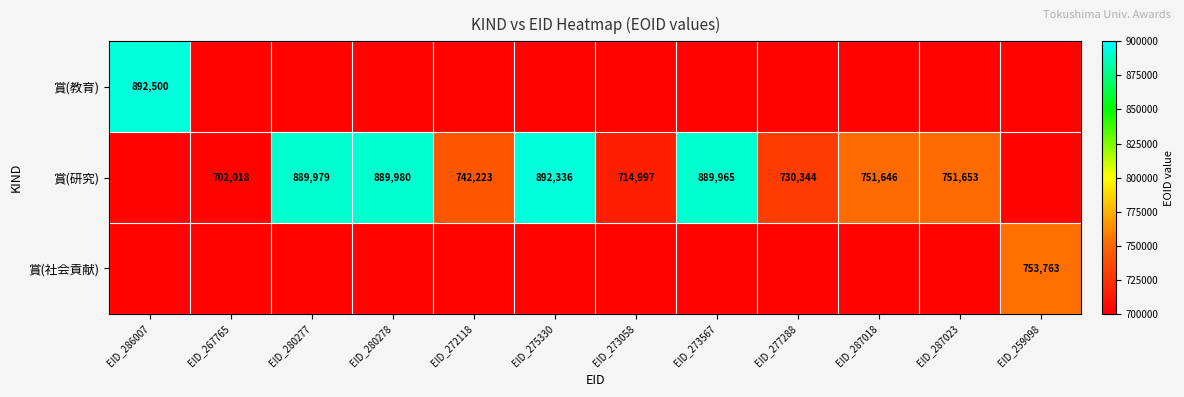

What is the approximate value of 賞(研究) at EID_277288?

730344.0